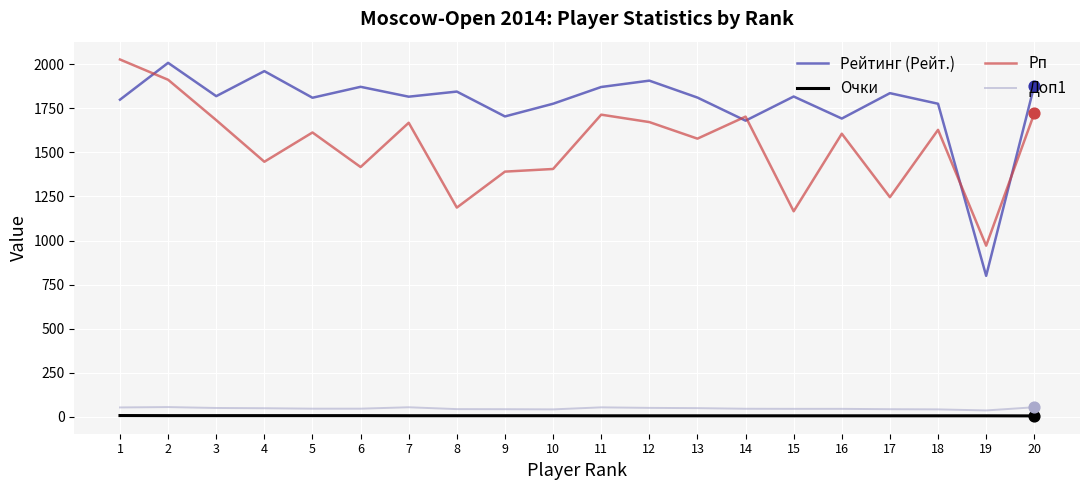

Which series has the widest spread of values?

Рейтинг (Рейт.)